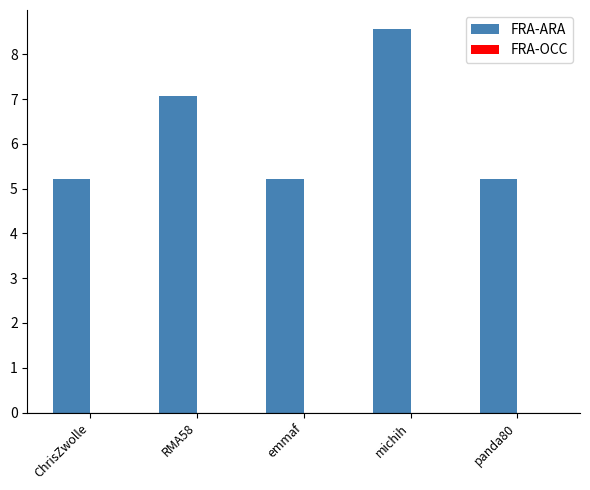

Reading left to right, transcribe all the data shown in this chart.

ChrisZwolle=5.2	RMA58=7.1	emmaf=5.2	michih=8.6	panda80=5.2